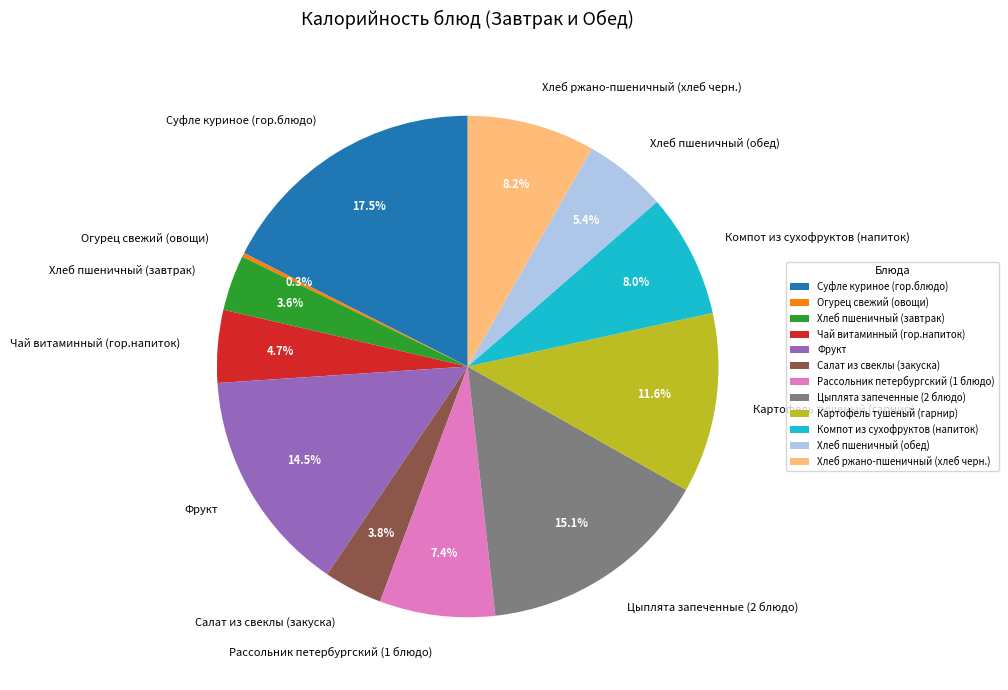

The Хлеб пшеничный (завтрак) slice represents 12% of the pie. True or false?

False